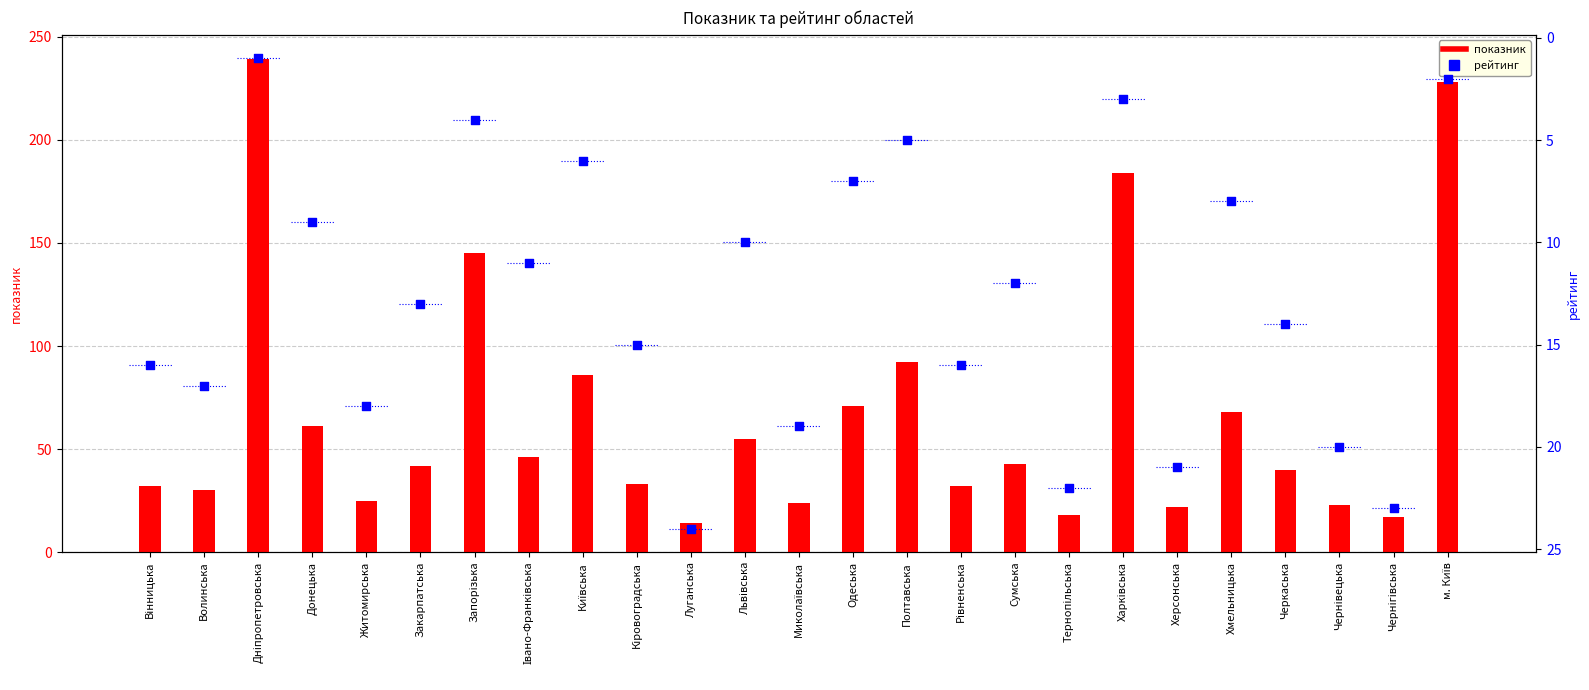

Which series reaches the minimum Y coordinate?

рейтинг